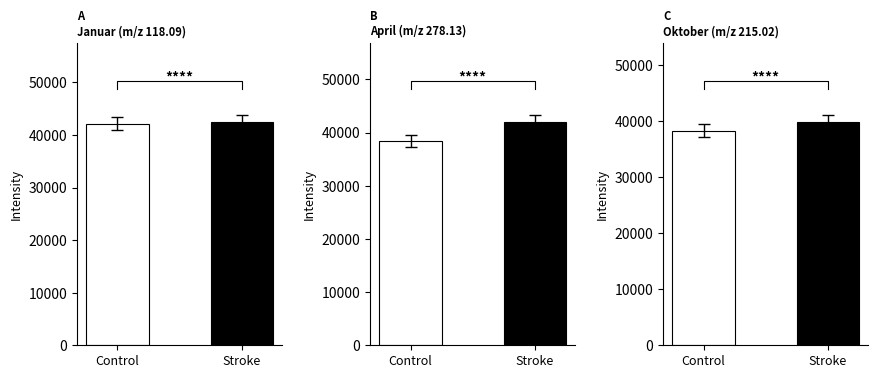

Count the number of data series in this chart.

3